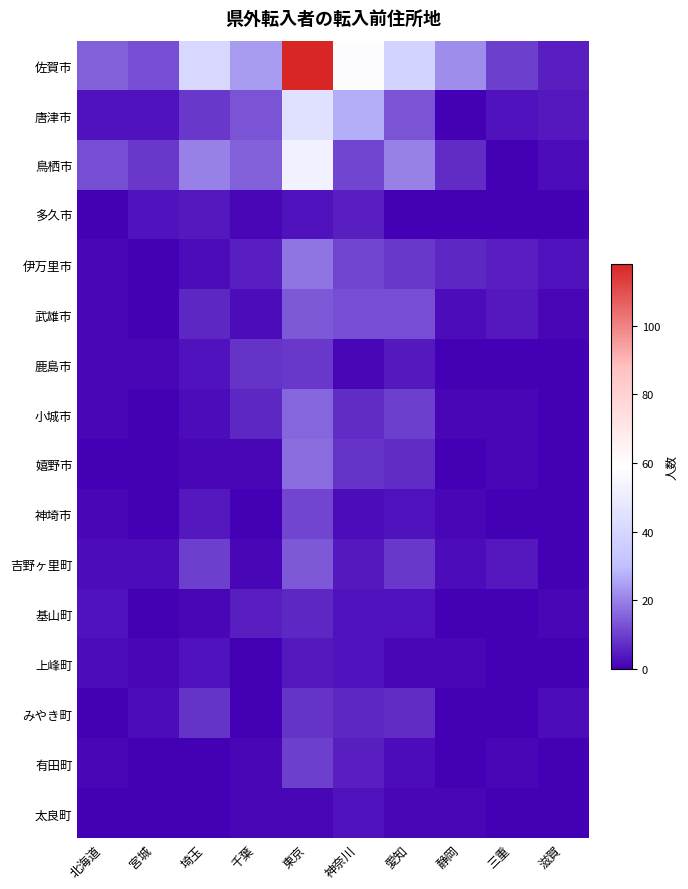

At which category is the sum across all series the highest?

東京